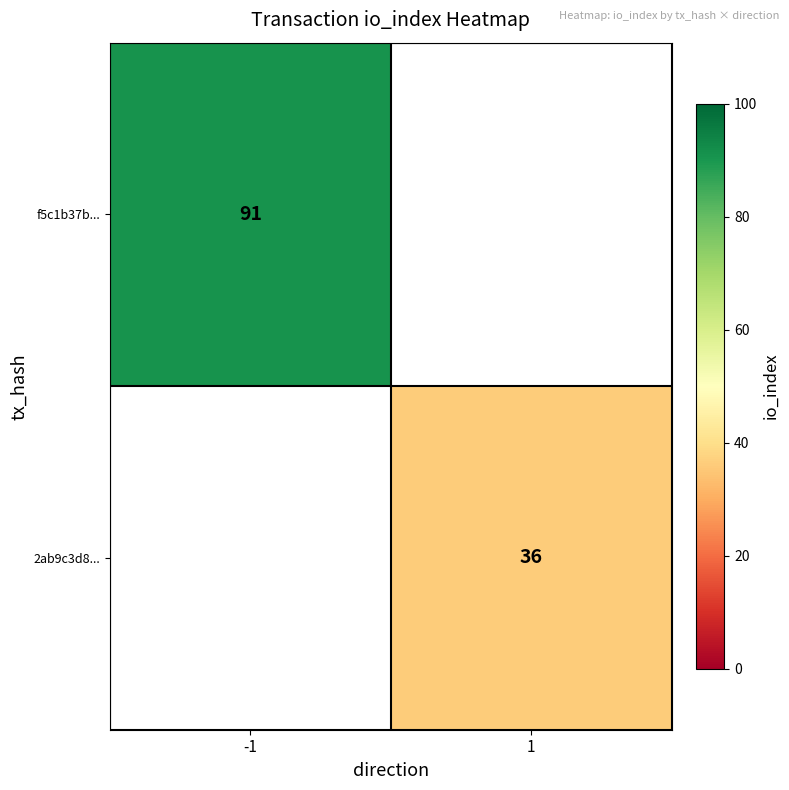

The f5c1b37b... series shows 131 at -1. True or false?

False